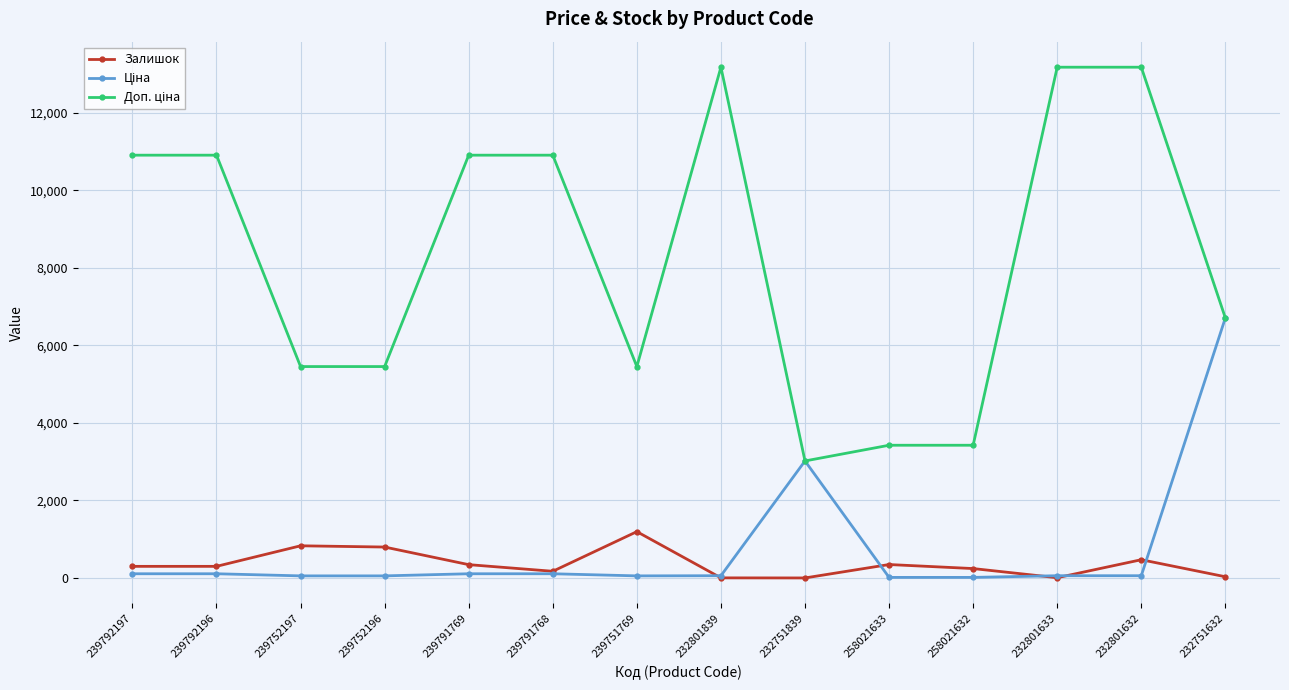

What position from the left is 258021632?

11